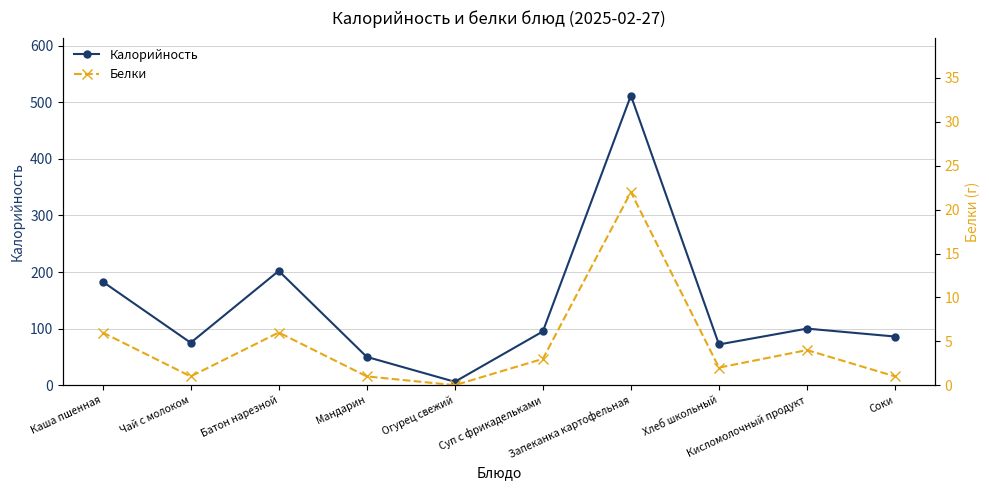

The Калорийность series shows 137 at Кисломолочный продукт. True or false?

False